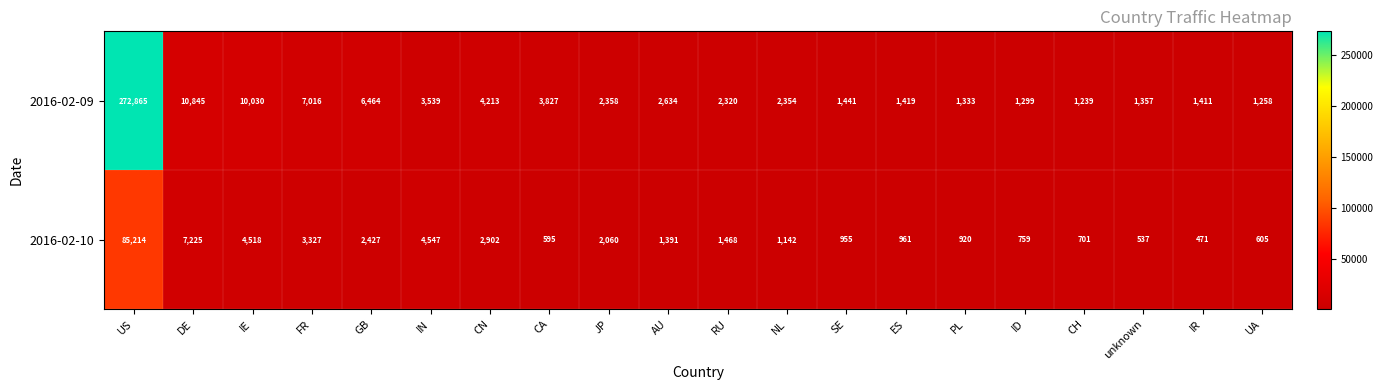

Between IN and RU, which series saw the biggest shift?

2016-02-10